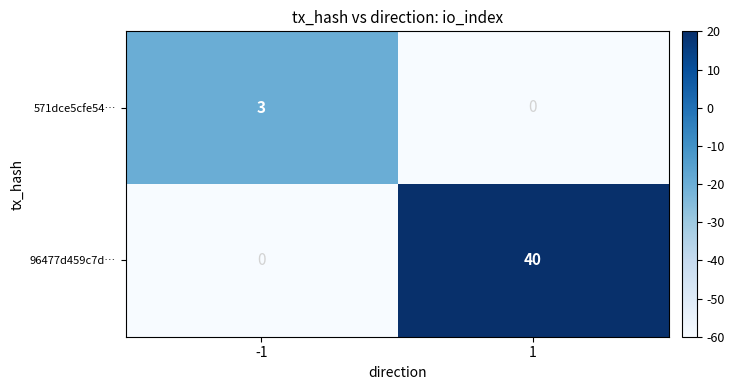

The 571dce5cfe54… series shows 2 at -1. True or false?

False